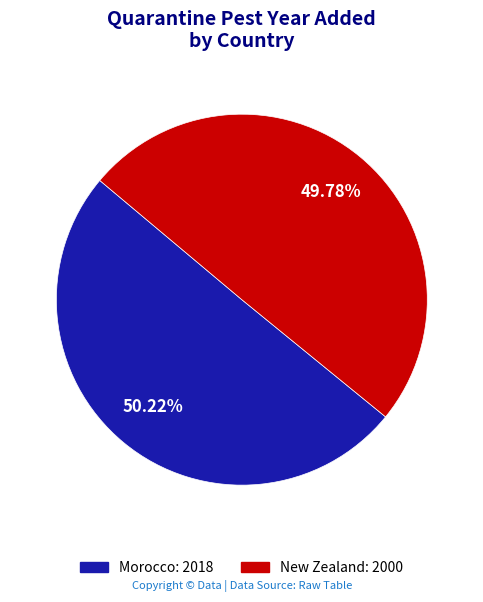

Approximately how many times larger is the value at New Zealand compared to Morocco?

1.0